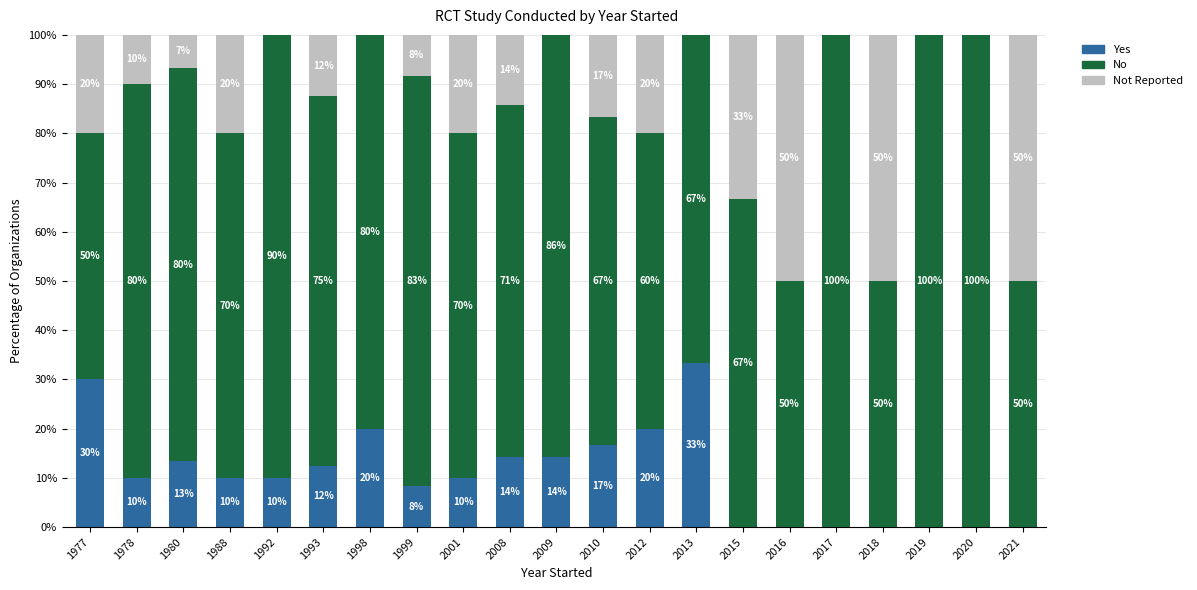

At which label does Yes reach its peak?

2013